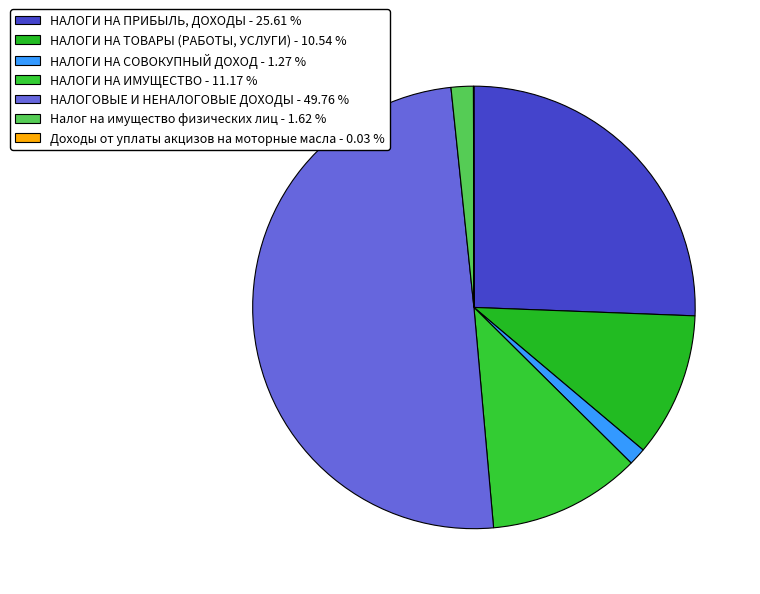

What percentage is the Налог на имущество физических лиц slice, to the nearest percent?

2%